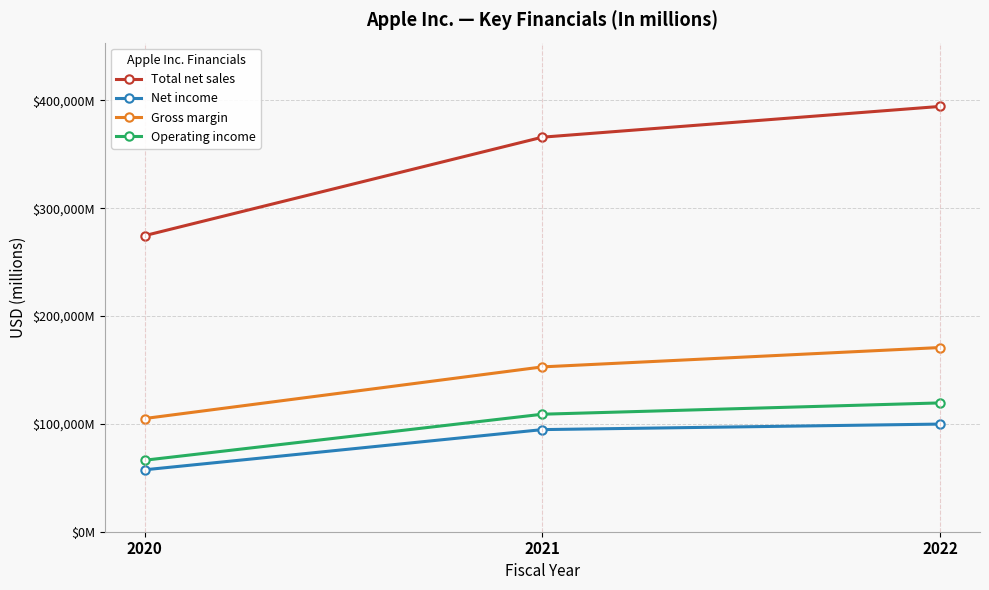

What are all the series names shown in the legend?

Total net sales, Net income, Gross margin, Operating income